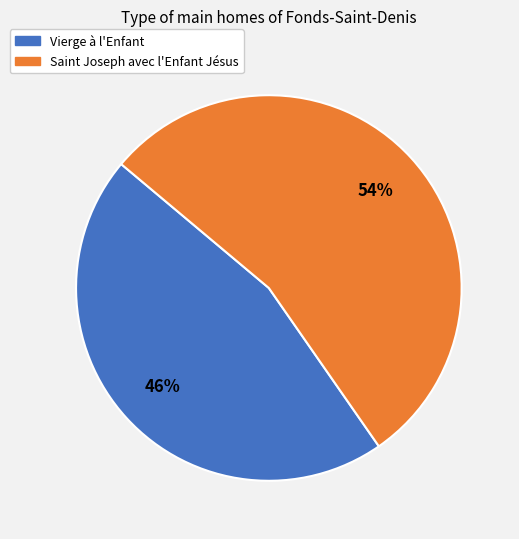

To the nearest percent, what is the difference between the largest and smallest slice percentages?

8%